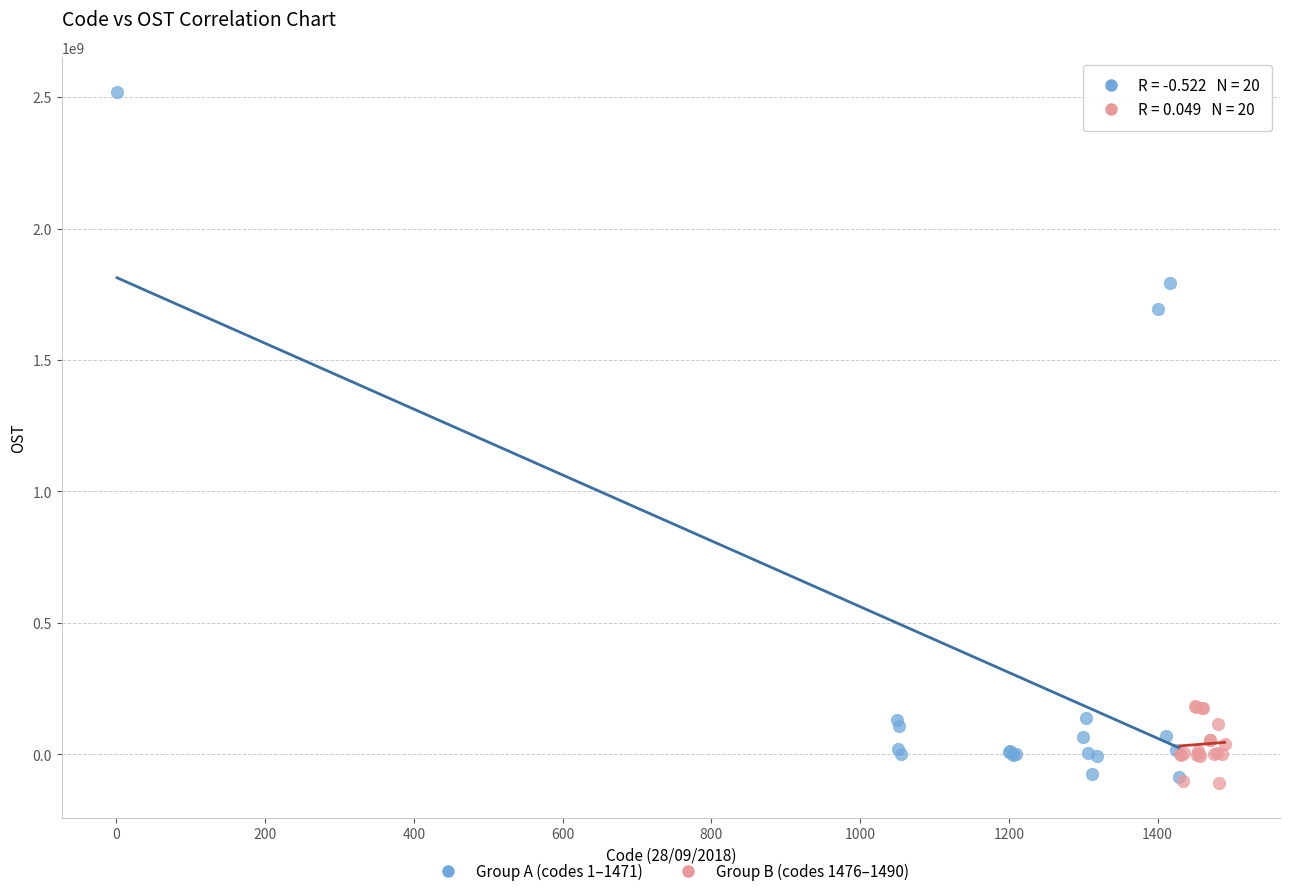

Which series contains the highest Y value?

Group A (codes 1–1471)